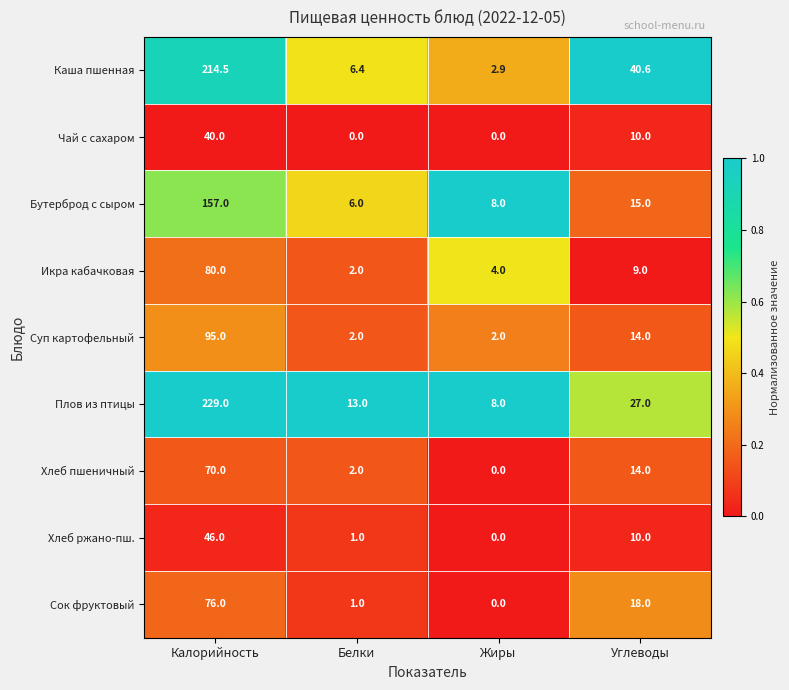

Rank the categories by Хлеб ржано-пш. value from lowest to highest.

Жиры, Белки, Углеводы, Калорийность